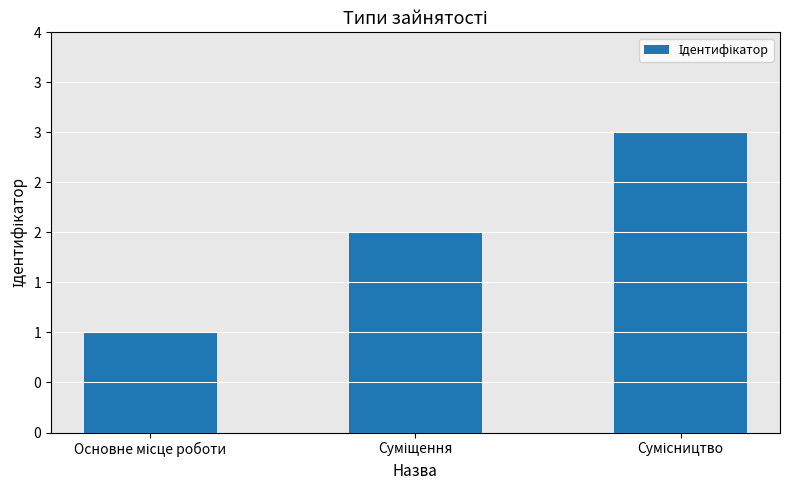

Reading left to right, list all the values displayed in this chart.

Основне місце роботи=1	Суміщення=2	Сумісництво=3